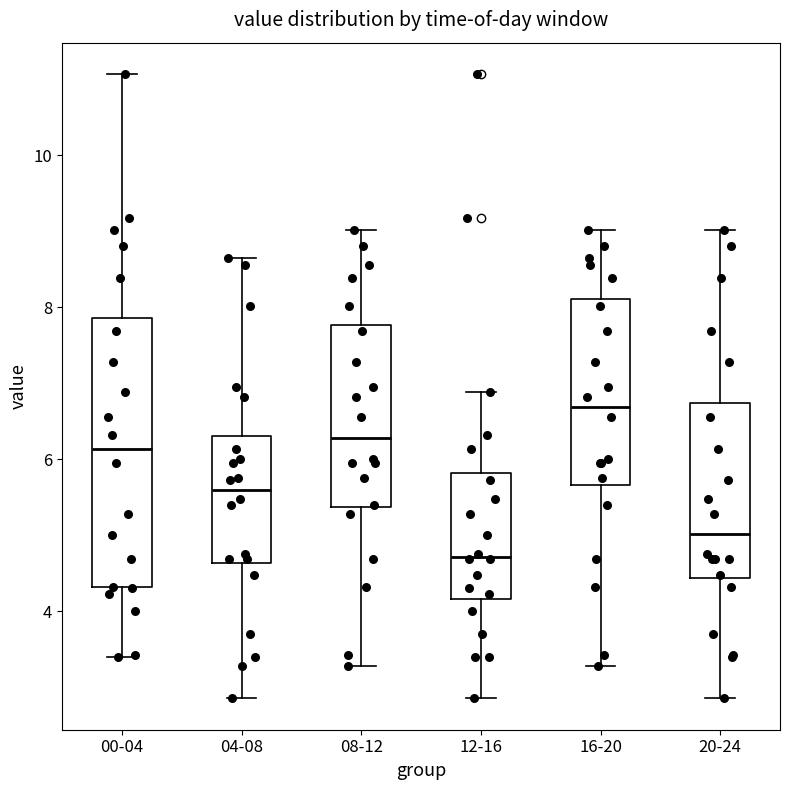

Which box's median line is the lowest?

12-16